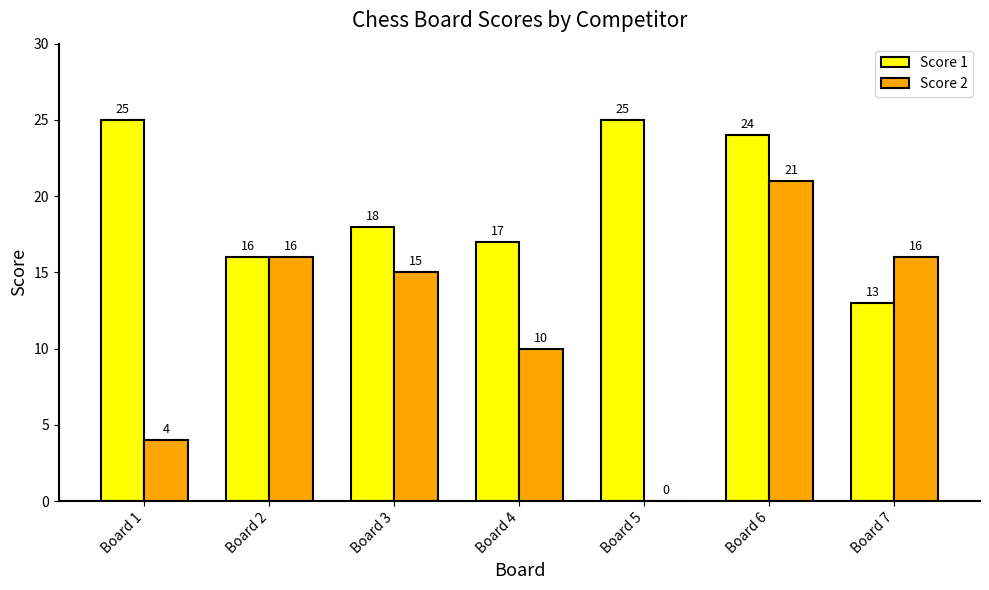

What is the sum of all Score 2 values?

82